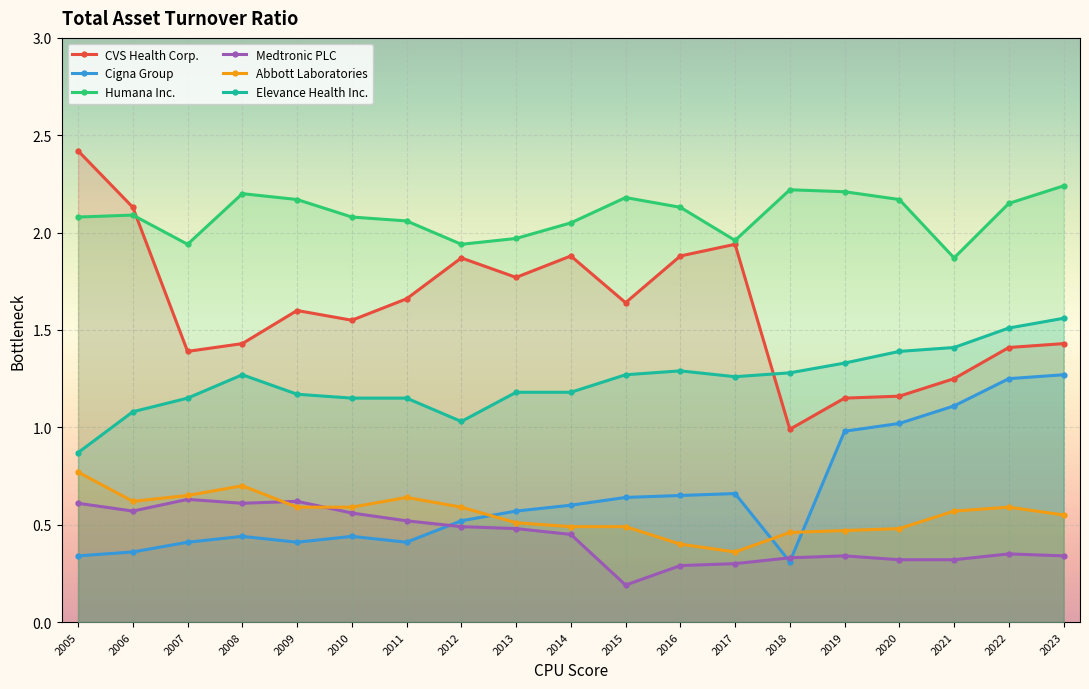

What is the minimum value shown in the chart?

0.2